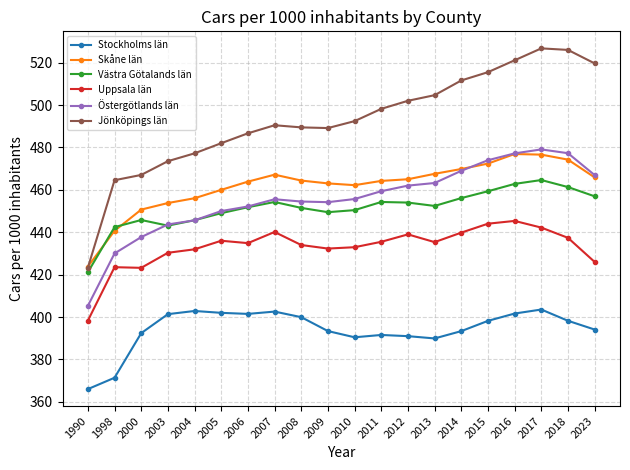

Which series has the largest range (max minus min)?

Jönköpings län